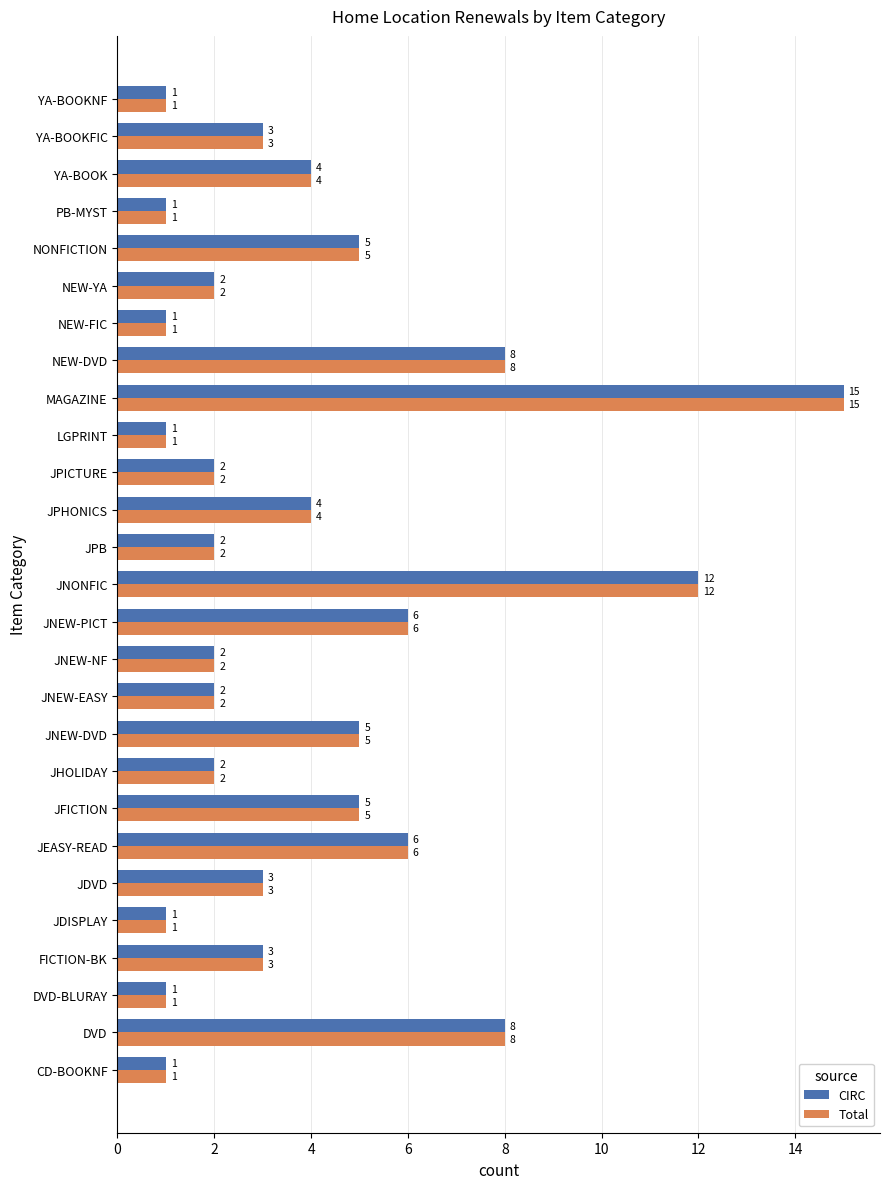

Read the Total value at JNEW-PICT.

6